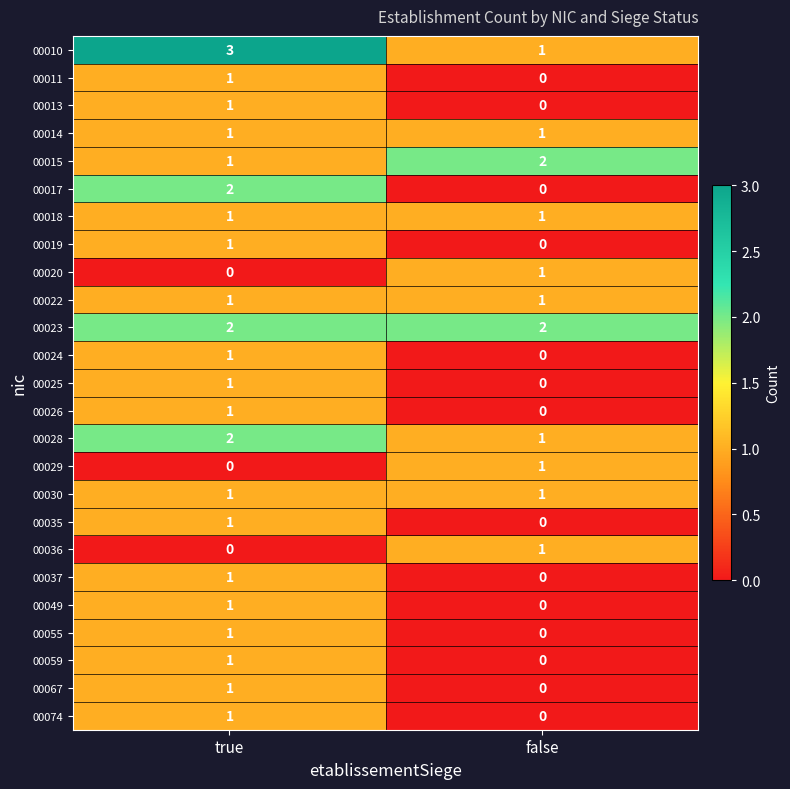

The value of 00018 at true is 1. True or false?

True